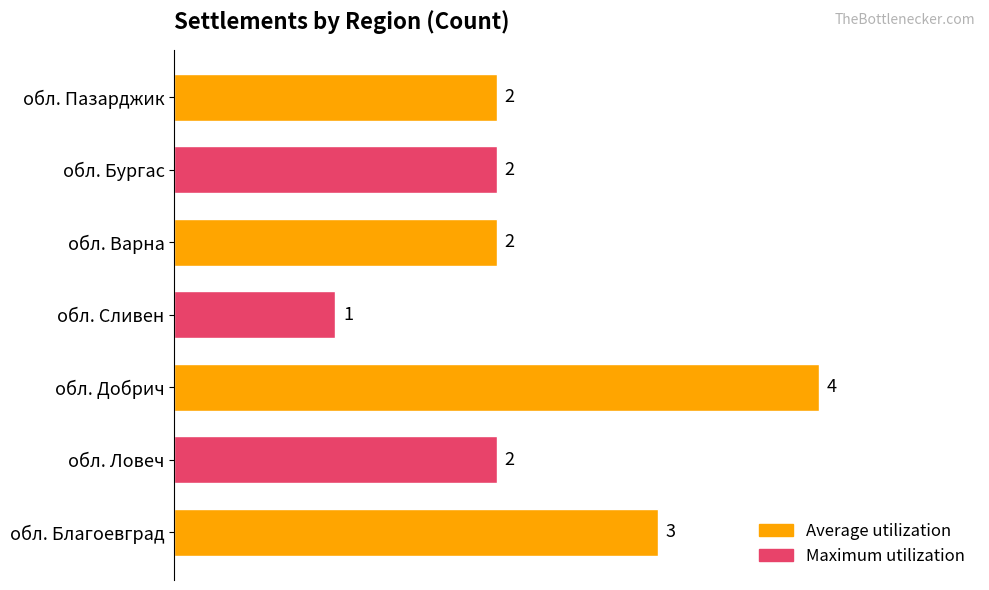

Between обл. Ловеч and обл. Благоевград, which is larger?

обл. Благоевград